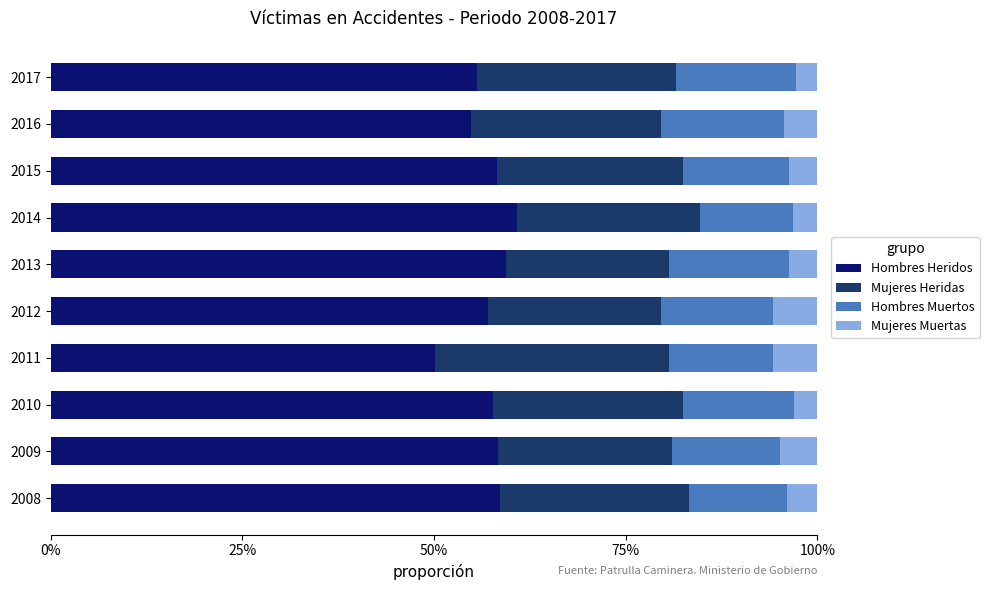

Which series has the largest range (max minus min)?

Hombres Heridos